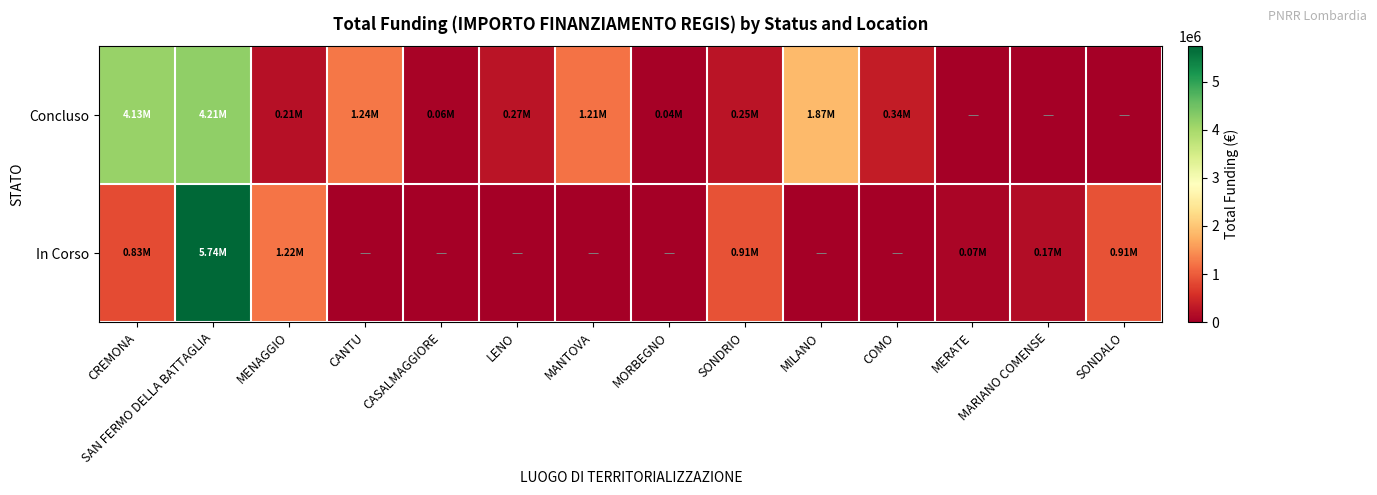

Rank the series at CASALMAGGIORE from lowest to highest value.

In Corso, Concluso